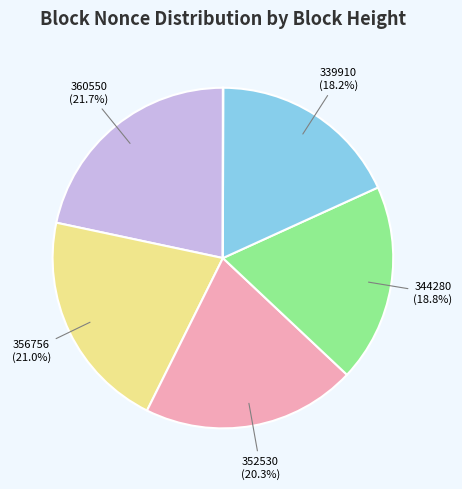

To the nearest percent, what is the difference between the largest and smallest slice percentages?

22%